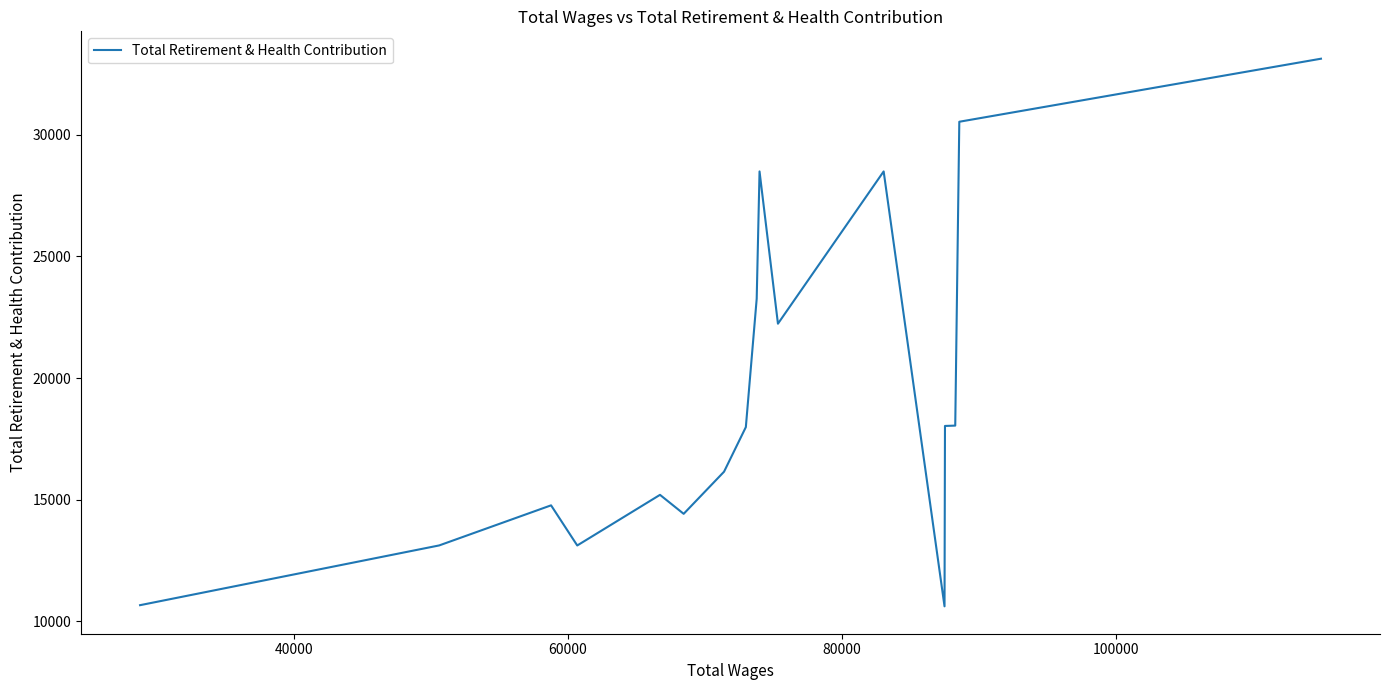

What is the difference between the maximum and minimum values?

22501